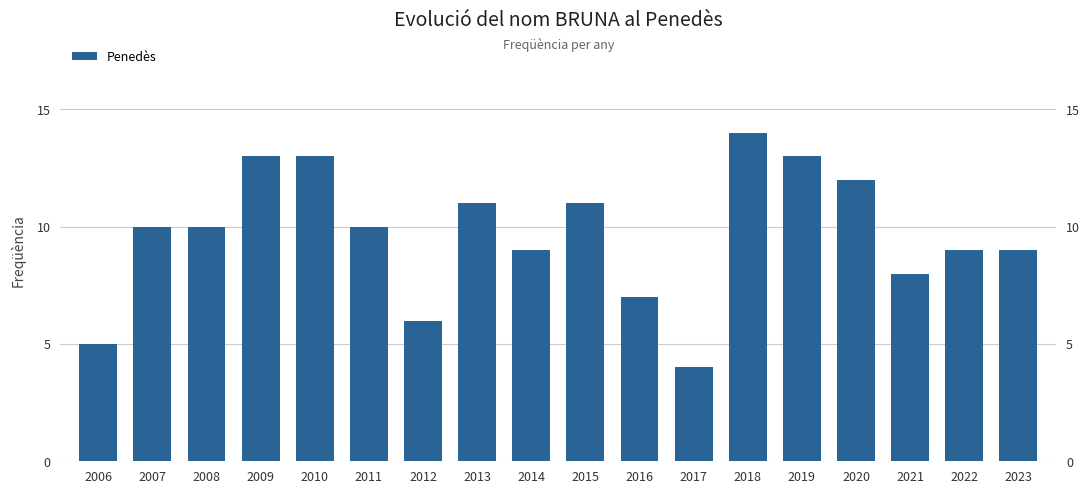

What is the value of the 2nd bar from the left?

10